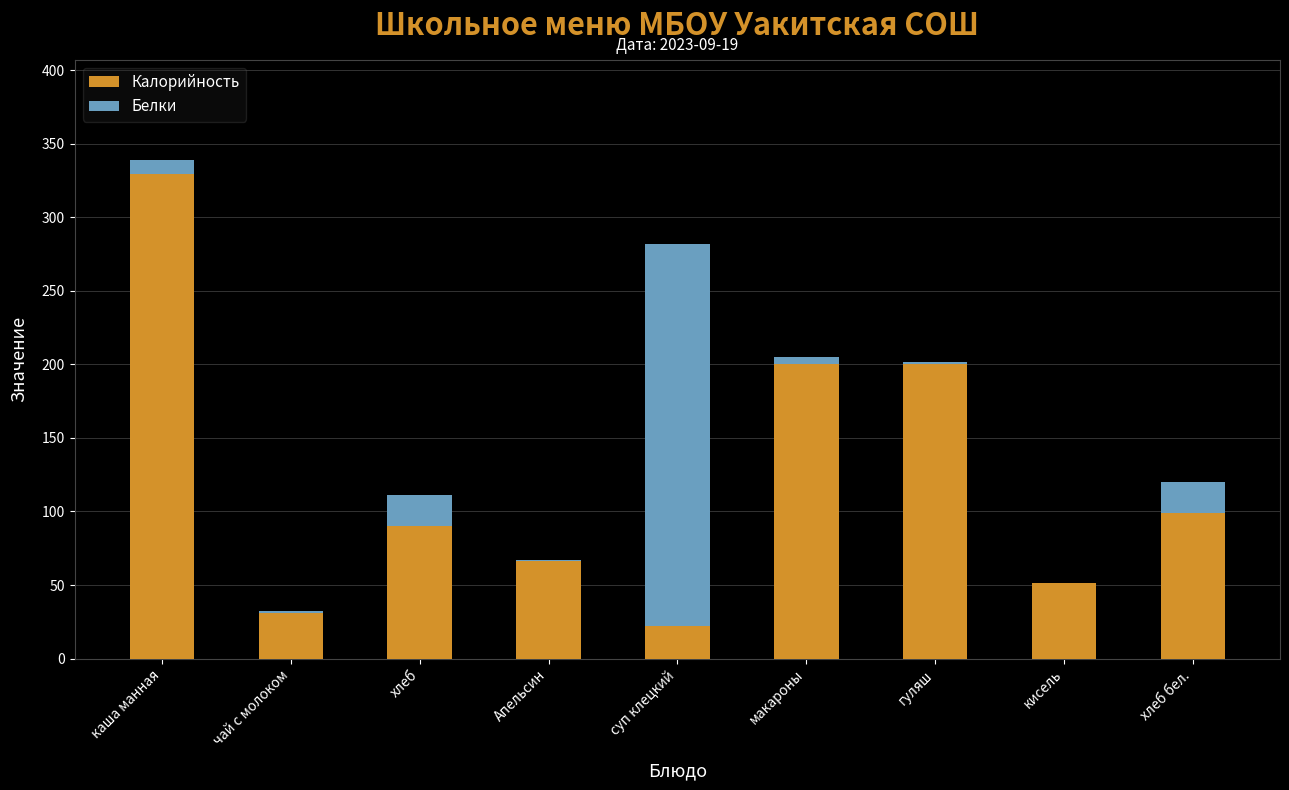

At which category is the sum across all series the highest?

каша манная